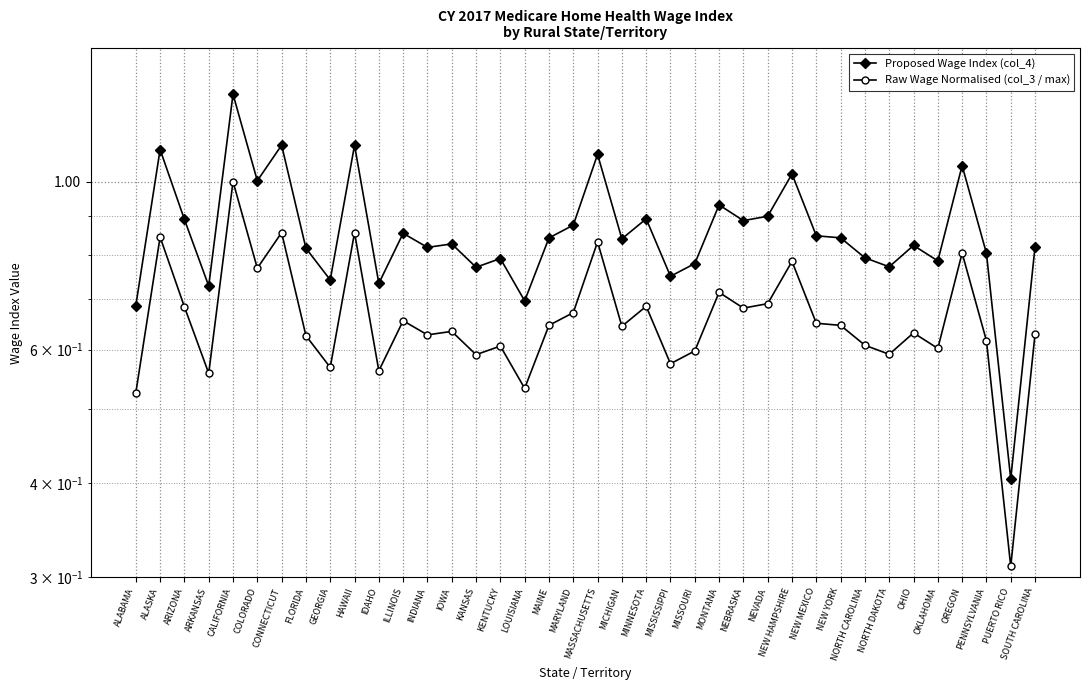

Reading right to left, what are all the values shown in this chart?

Proposed Wage Index (col_4): SOUTH CAROLINA=0.8	PUERTO RICO=0.4	PENNSYLVANIA=0.8	OREGON=1.0	OKLAHOMA=0.8	OHIO=0.8	NORTH DAKOTA=0.8	NORTH CAROLINA=0.8	NEW YORK=0.8	NEW MEXICO=0.8	NEW HAMPSHIRE=1.0	NEVADA=0.9	NEBRASKA=0.9	MONTANA=0.9	MISSOURI=0.8	MISSISSIPPI=0.7	MINNESOTA=0.9	MICHIGAN=0.8	MASSACHUSETTS=1.1	MARYLAND=0.9	MAINE=0.8	LOUISIANA=0.7	KENTUCKY=0.8	KANSAS=0.8	IOWA=0.8	INDIANA=0.8	ILLINOIS=0.9	IDAHO=0.7	HAWAII=1.1	GEORGIA=0.7	FLORIDA=0.8	CONNECTICUT=1.1	COLORADO=1.0	CALIFORNIA=1.3	ARKANSAS=0.7	ARIZONA=0.9	ALASKA=1.1	ALABAMA=0.7
Raw Wage Normalised (col_3 / max): SOUTH CAROLINA=0.6	PUERTO RICO=0.3	PENNSYLVANIA=0.6	OREGON=0.8	OKLAHOMA=0.6	OHIO=0.6	NORTH DAKOTA=0.6	NORTH CAROLINA=0.6	NEW YORK=0.6	NEW MEXICO=0.6	NEW HAMPSHIRE=0.8	NEVADA=0.7	NEBRASKA=0.7	MONTANA=0.7	MISSOURI=0.6	MISSISSIPPI=0.6	MINNESOTA=0.7	MICHIGAN=0.6	MASSACHUSETTS=0.8	MARYLAND=0.7	MAINE=0.6	LOUISIANA=0.5	KENTUCKY=0.6	KANSAS=0.6	IOWA=0.6	INDIANA=0.6	ILLINOIS=0.7	IDAHO=0.6	HAWAII=0.9	GEORGIA=0.6	FLORIDA=0.6	CONNECTICUT=0.9	COLORADO=0.8	CALIFORNIA=1.0	ARKANSAS=0.6	ARIZONA=0.7	ALASKA=0.8	ALABAMA=0.5